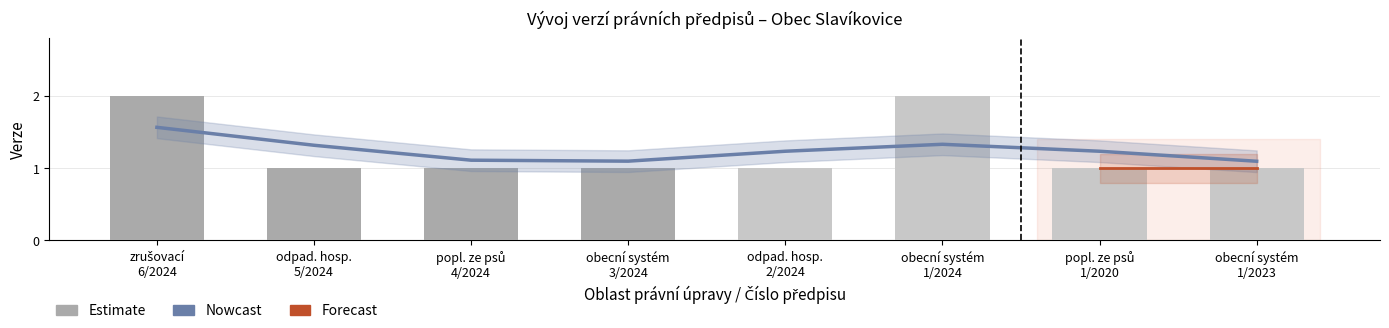

Between obecní systém 1/2023 and zrušovací 6/2024, which is larger?

zrušovací 6/2024